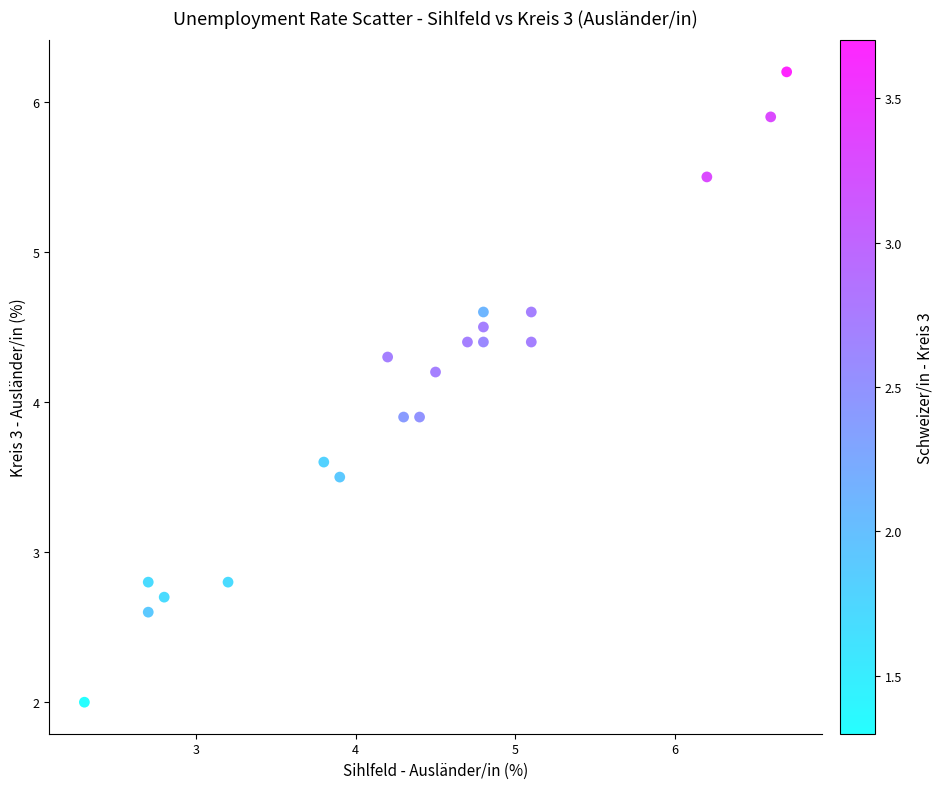

What is the range of Y values (max minus min)?

4.2